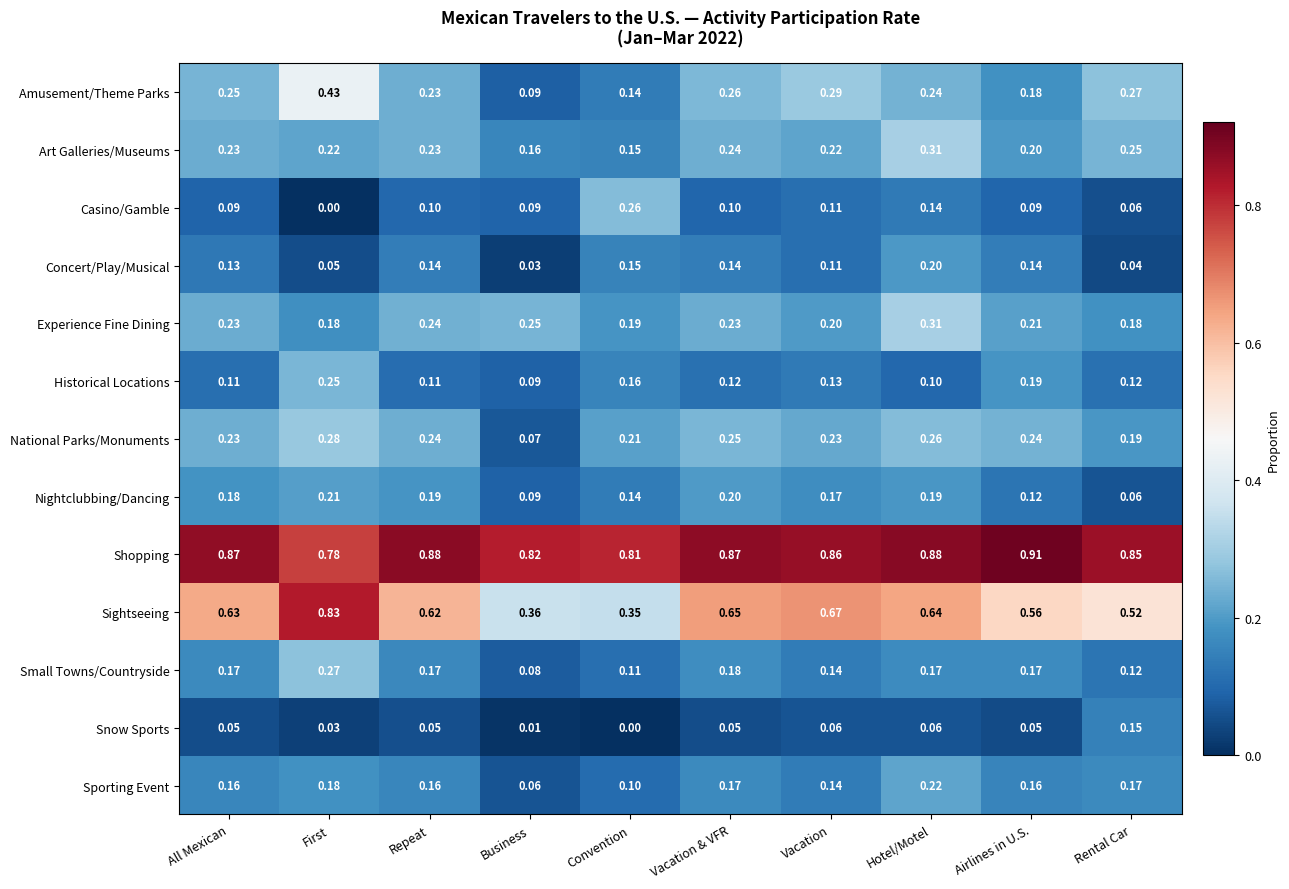

How many categories are shown in the chart?

10